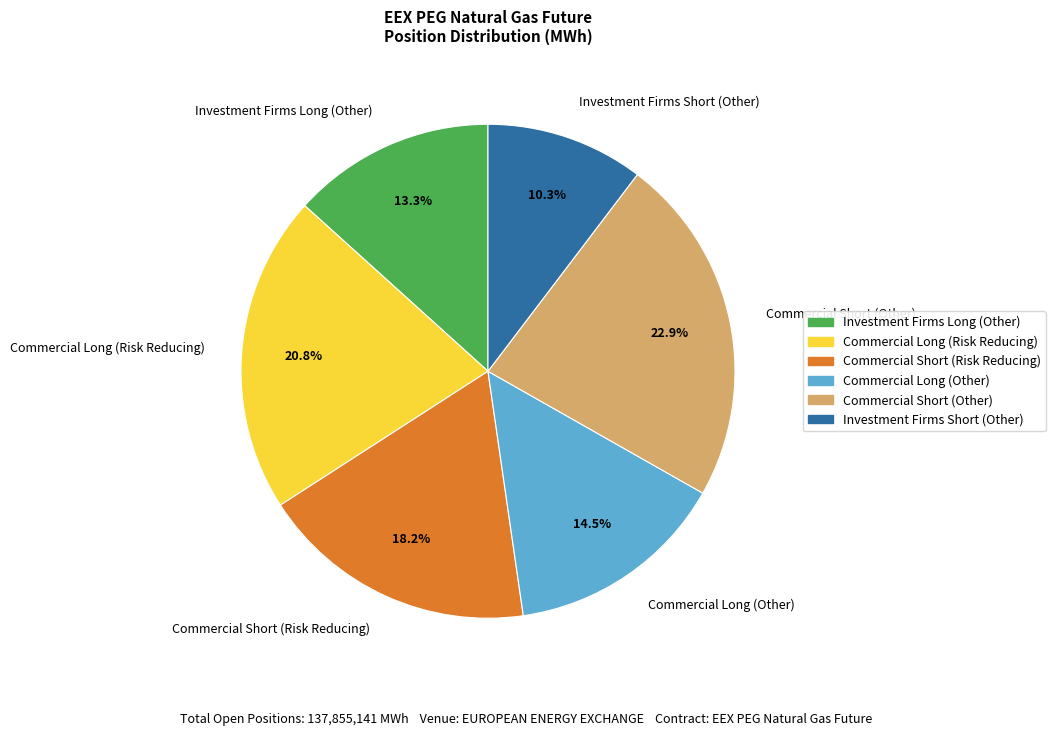

Approximately how many times larger is the value at Commercial Short (Other) compared to Investment Firms Short (Other)?

2.2